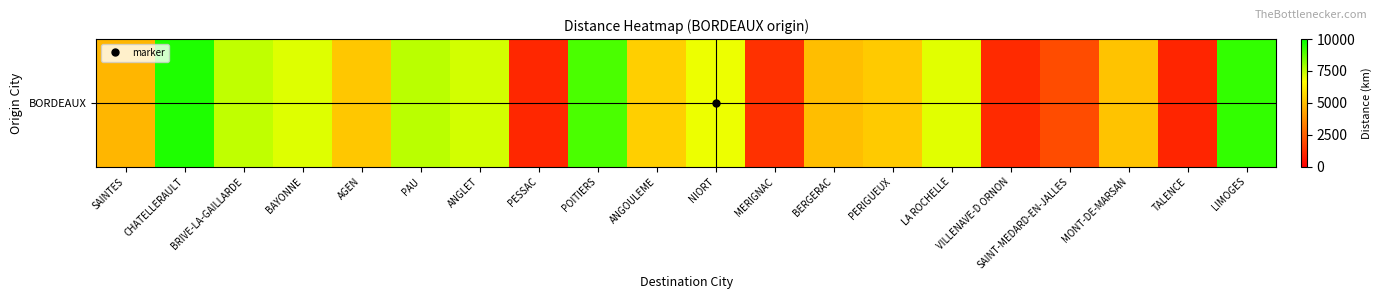

Approximately how many times larger is the value at SAINT-MEDARD-EN-JALLES compared to CHATELLERAULT?

0.2